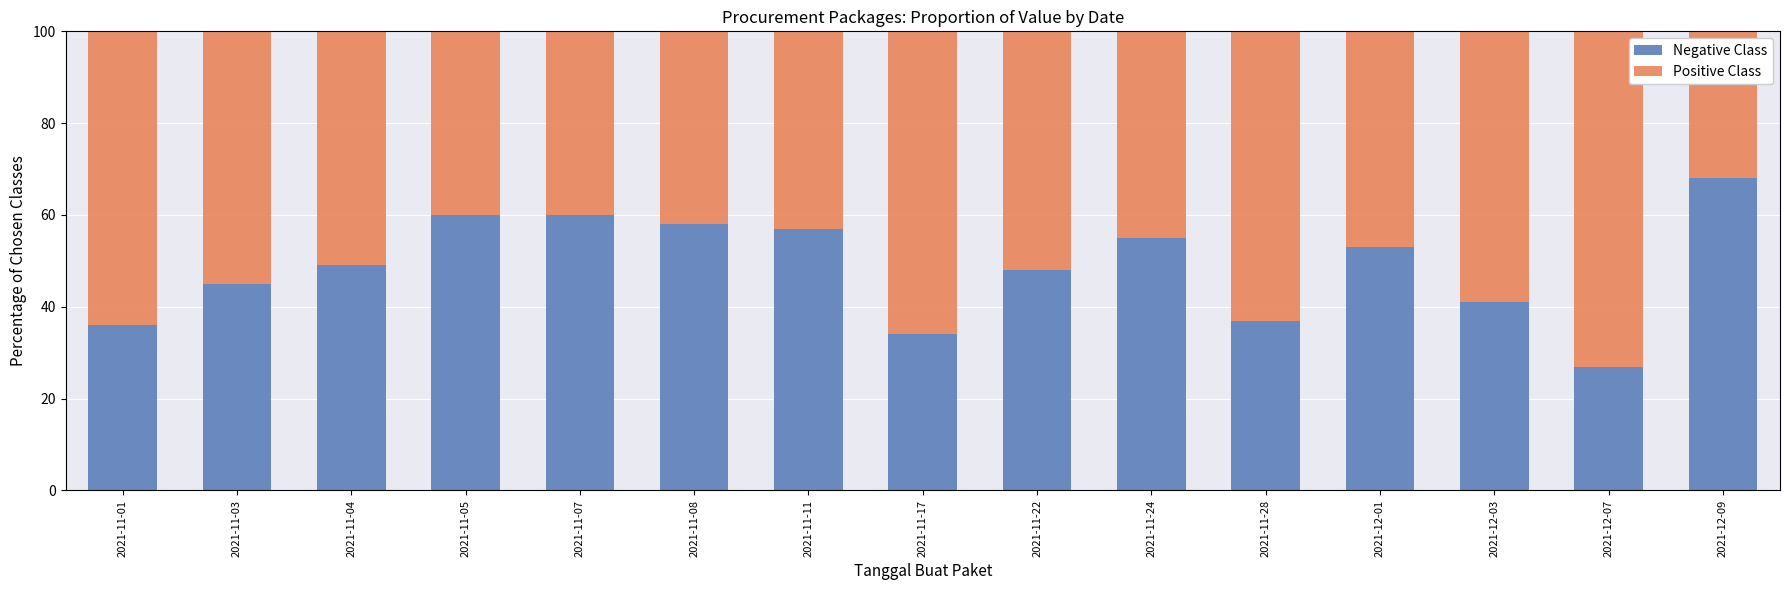

How many data points does each series have?

15